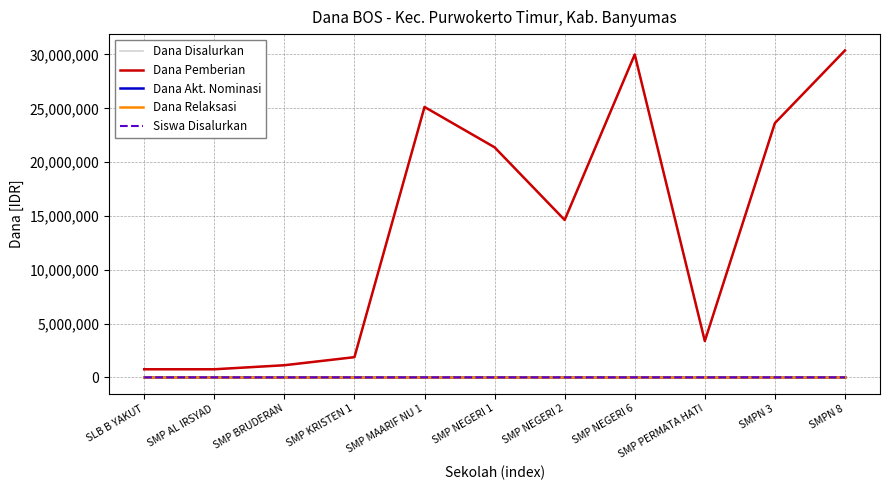

Rank the series by their maximum value, from highest to lowest.

Dana Disalurkan, Dana Pemberian, Siswa Disalurkan, Dana Akt. Nominasi, Dana Relaksasi